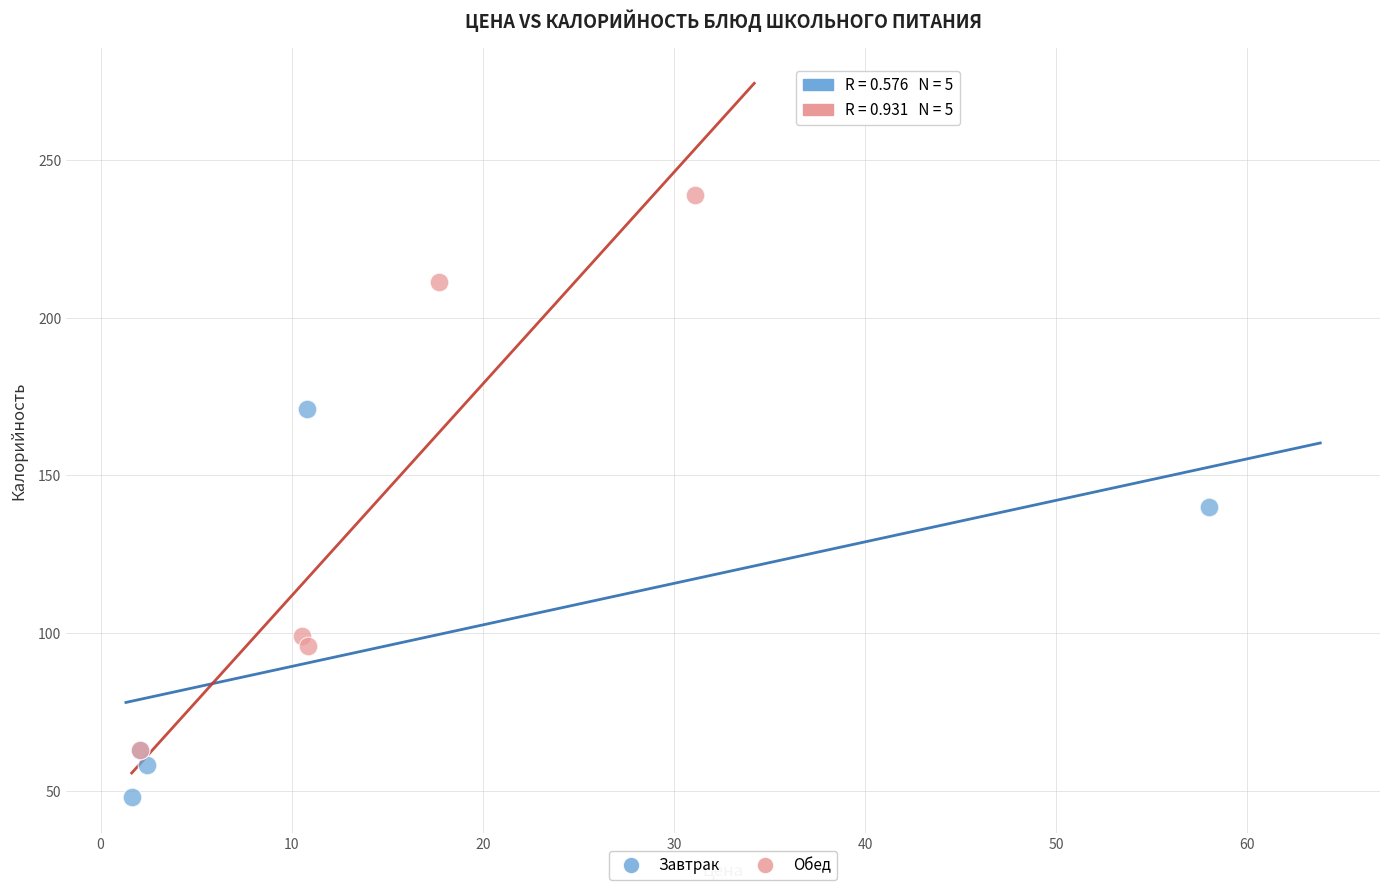

What are all the series names shown in the legend?

Завтрак, Обед